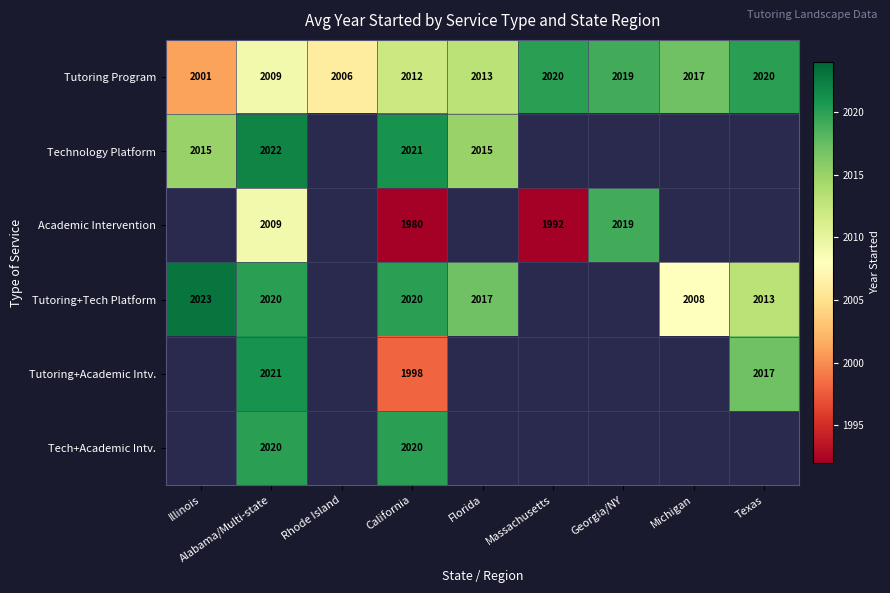

At which category does the chart reach its minimum across all series?

California